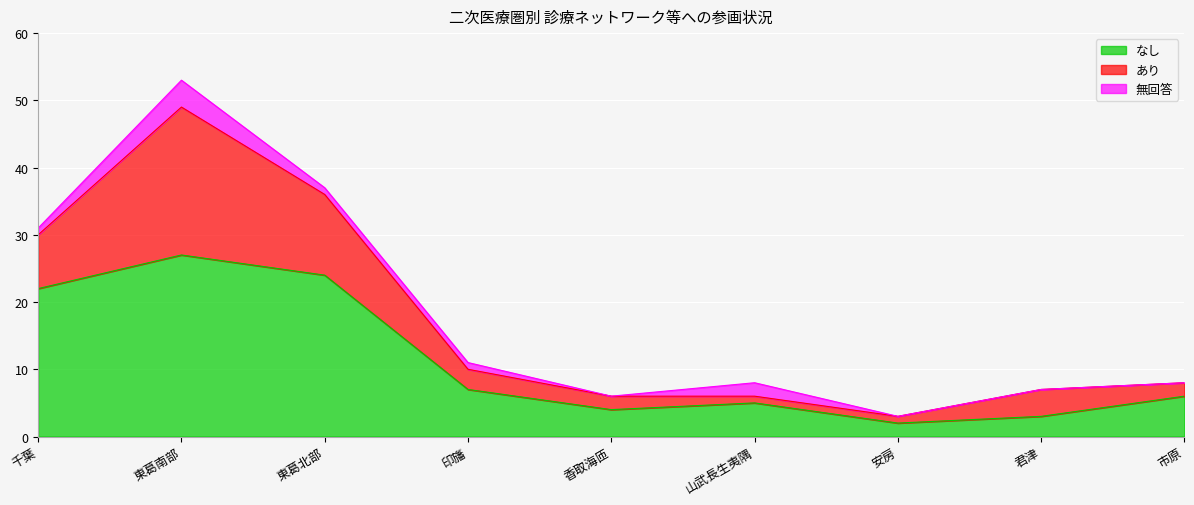

What is the greatest value displayed?

27